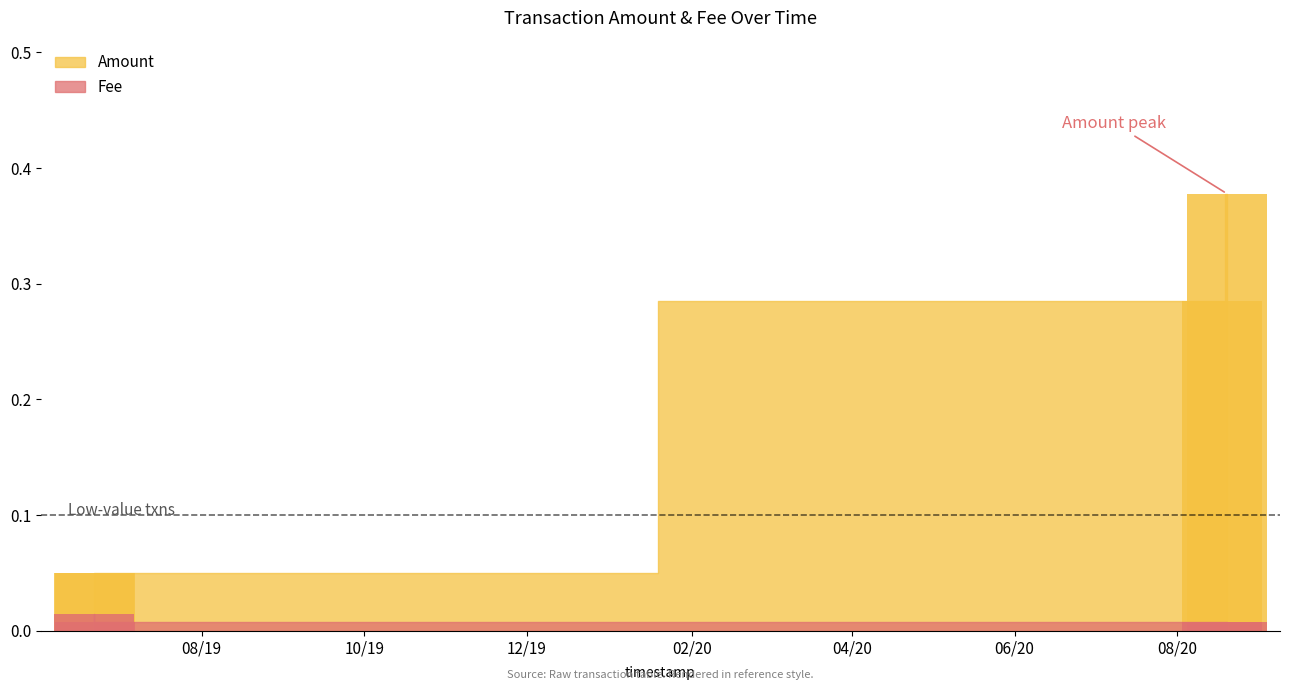

How many Amount values are between 0 and 1?

4